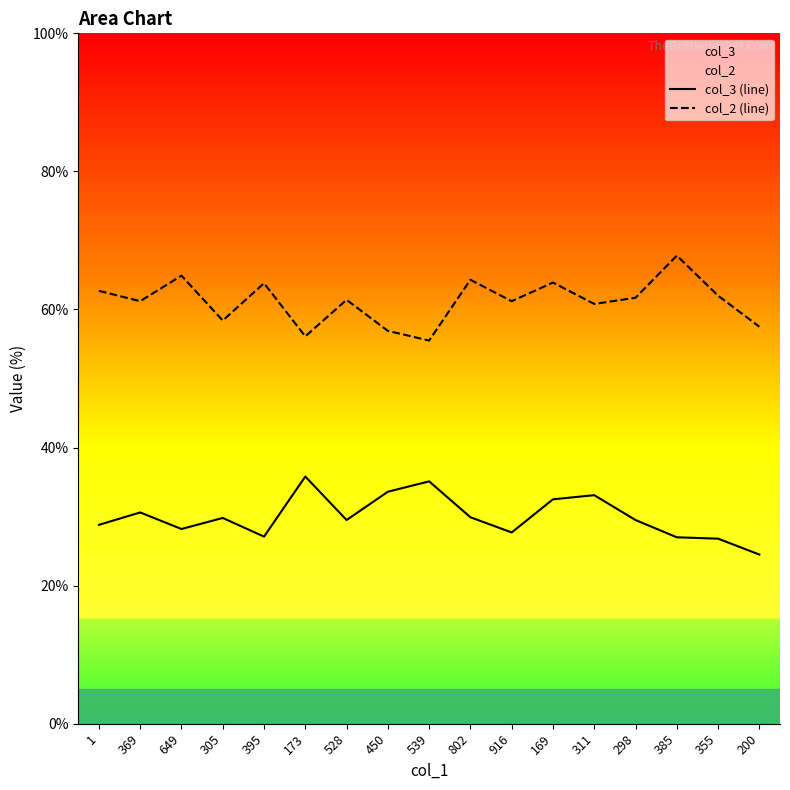

Reading left to right, what are all the values shown in this chart?

col_3 (line): 28.8	30.6	28.2	29.8	27.1	35.8	29.5	33.6	35.1	29.9	27.7	32.5	33.1	29.5	27.0	26.8	24.5
col_2 (line): 62.7	61.2	64.9	58.4	63.8	56.1	61.4	56.9	55.5	64.3	61.2	63.9	60.8	61.7	67.8	62.0	57.5